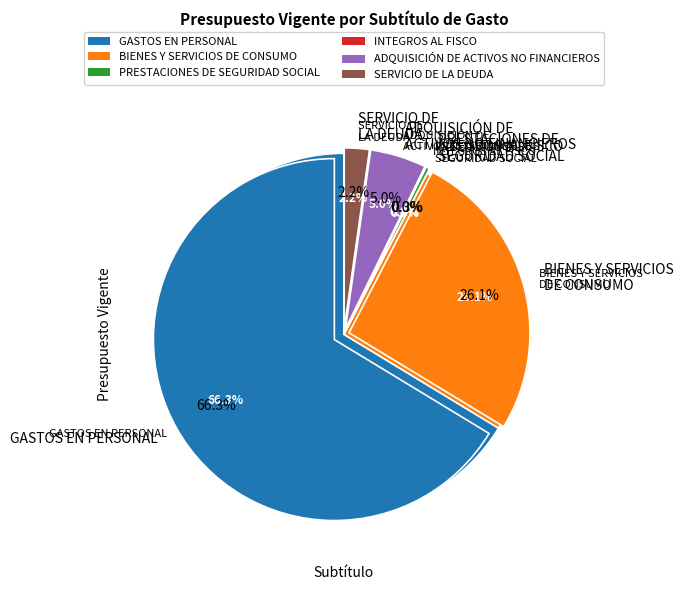

What portion of the pie excludes ADQUISICIÓN DE
ACTIVOS NO FINANCIEROS?

95.0%